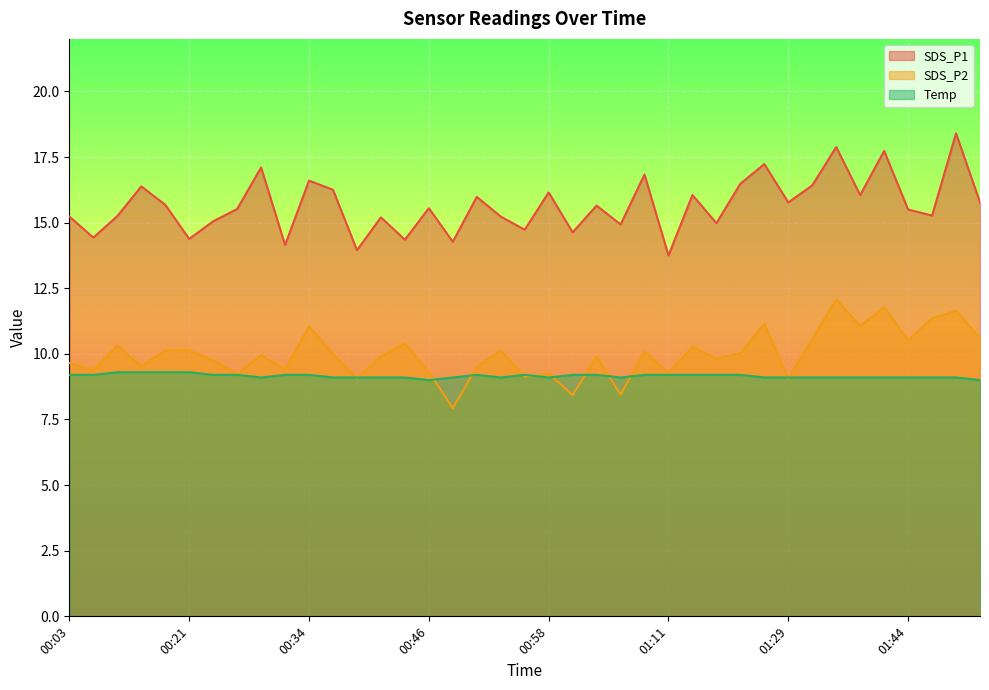

What is the total value across all series at 00:39?

32.1